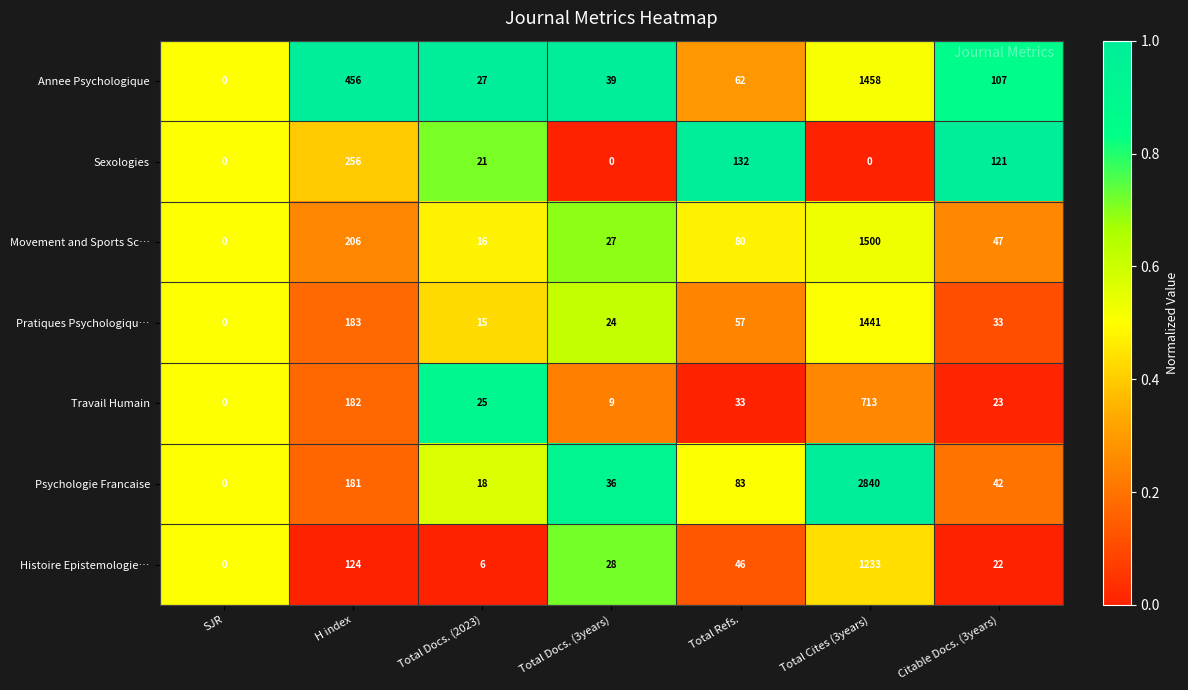

Which series has the largest total across all categories?

Psychologie Francaise